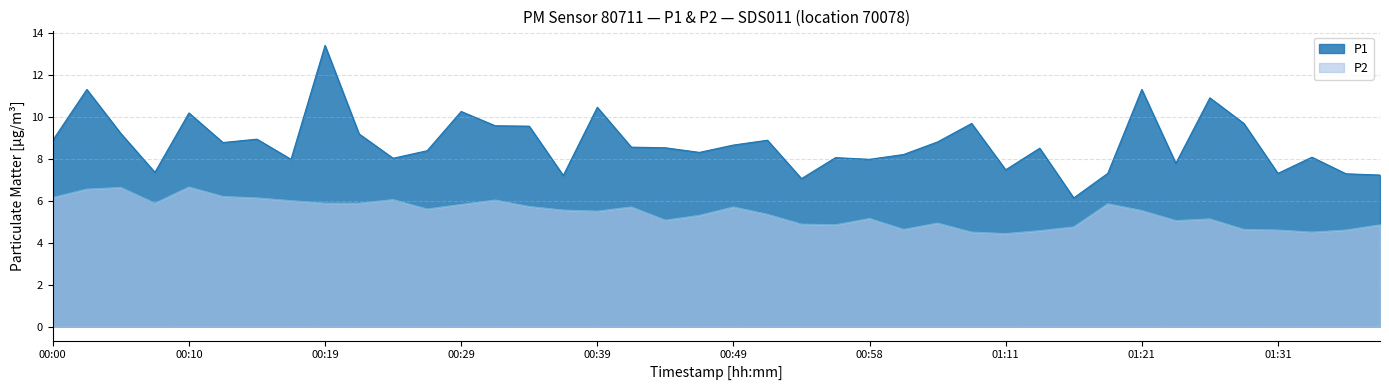

True or false: P1 and P2 intersect in this chart.

False